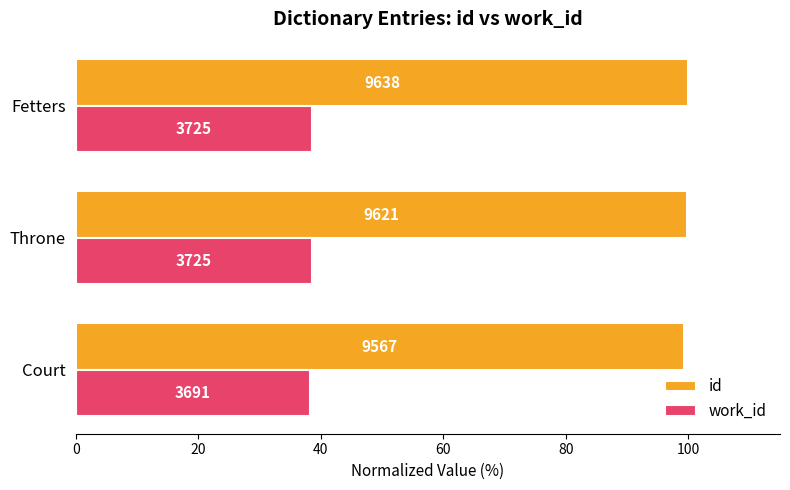

Which series has the largest total across all categories?

id